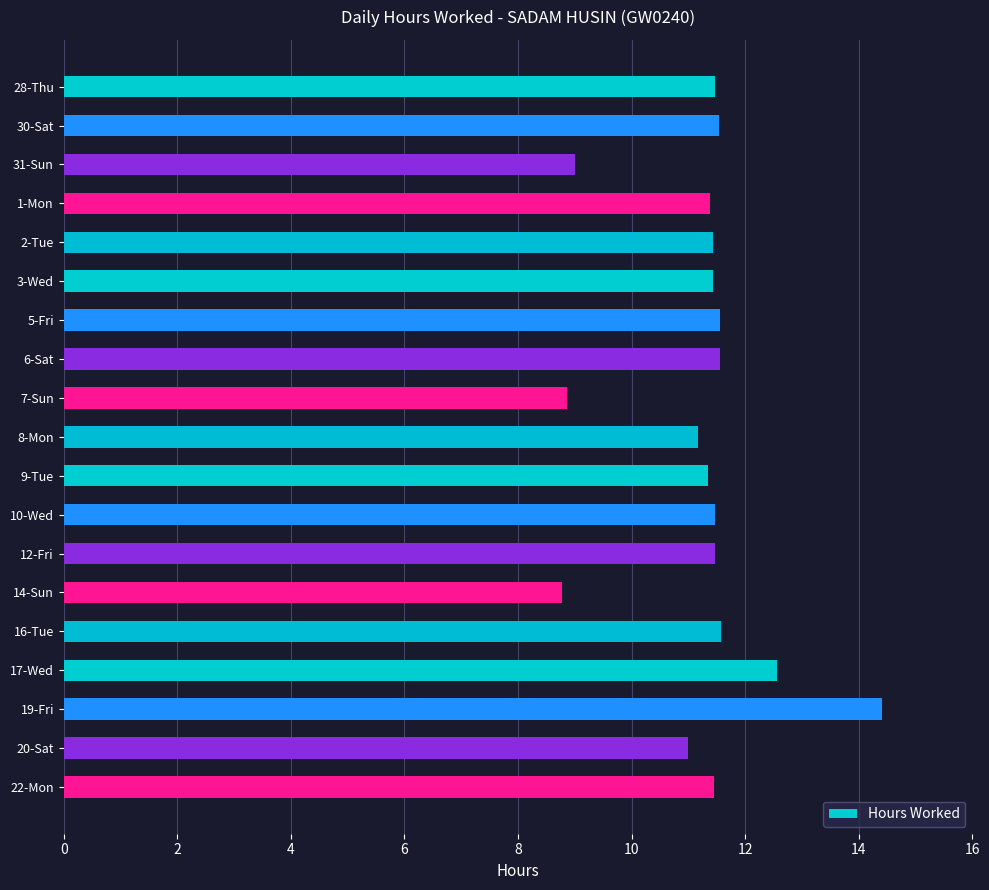

The chart shows a value of 12.6 at 17-Wed. True or false?

True